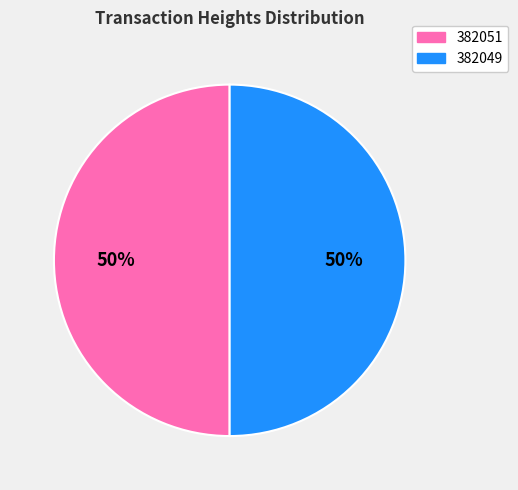

The 382051 slice represents 64% of the pie. True or false?

False